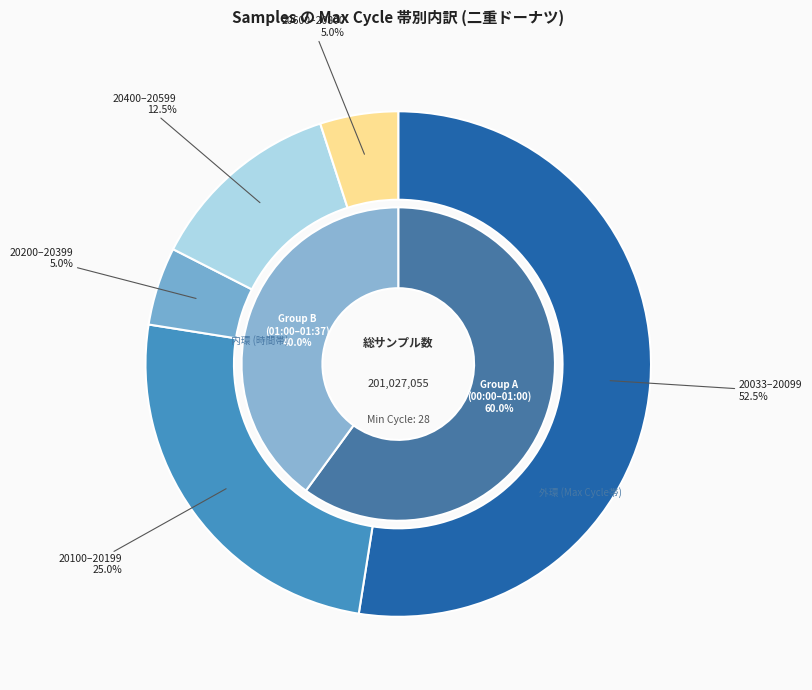

Does 7 represent more than half of the total?

No